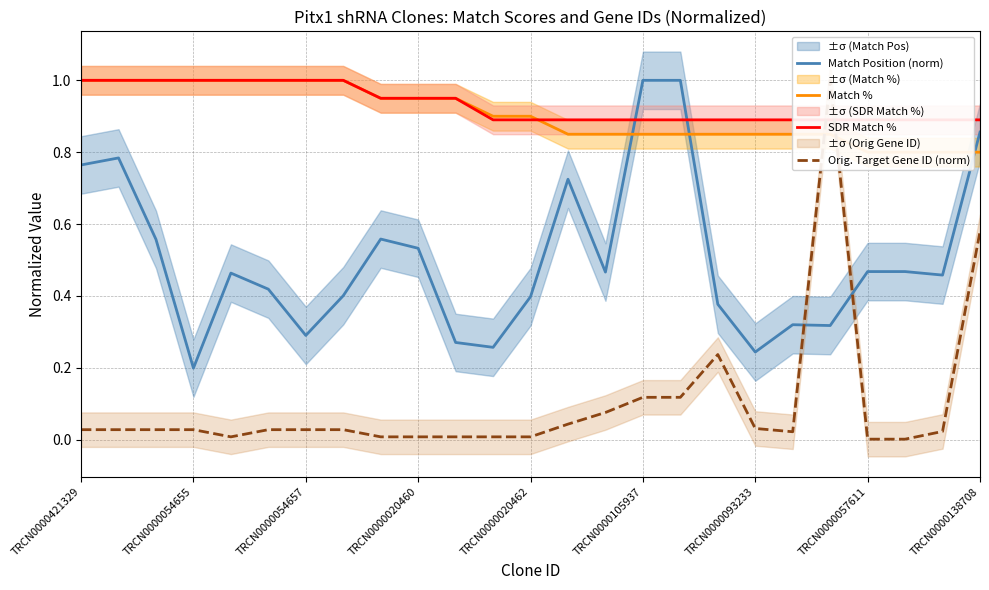

At how many categories does at least one series exceed 0?

25